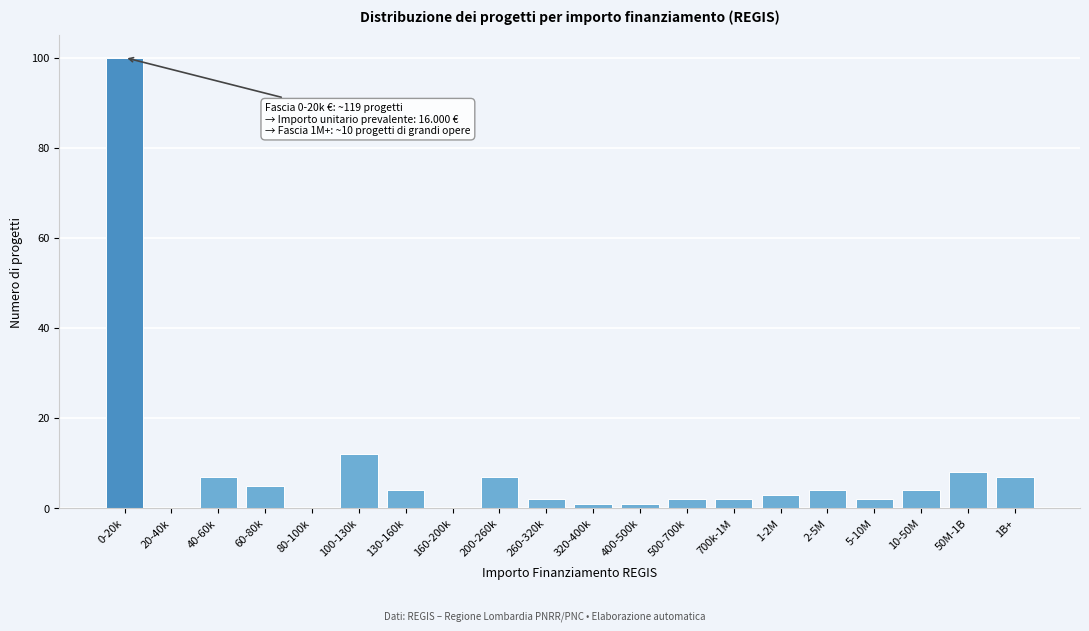

Reading right to left, transcribe all the data shown in this chart.

1B+=7	50M-1B=8	10-50M=4	5-10M=2	2-5M=4	1-2M=3	700k-1M=2	500-700k=2	400-500k=1	320-400k=1	260-320k=2	200-260k=7	160-200k=0	130-160k=4	100-130k=12	80-100k=0	60-80k=5	40-60k=7	20-40k=0	0-20k=100